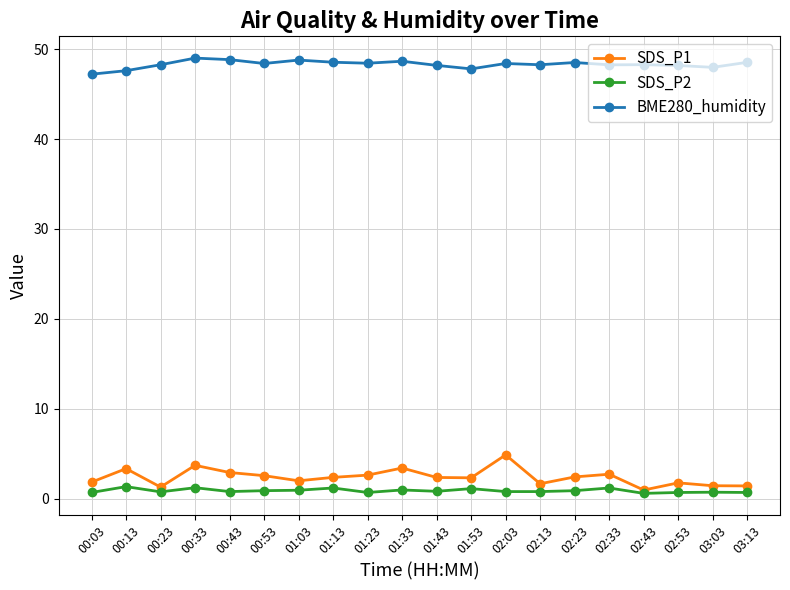

What is the spread (max minus min) of values at 03:03?

47.2